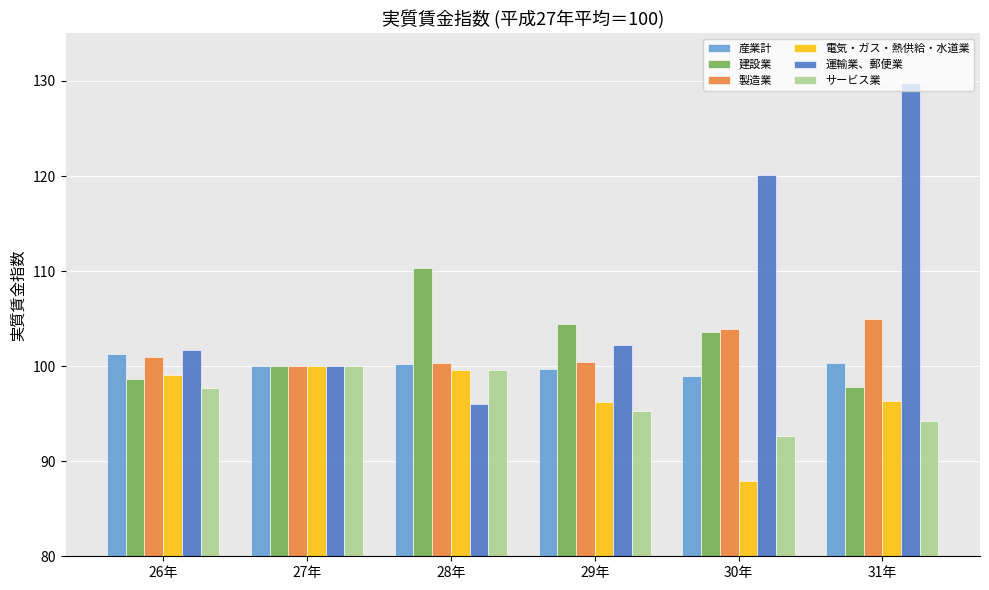

Which series has the largest total across all categories?

運輸業、郵便業